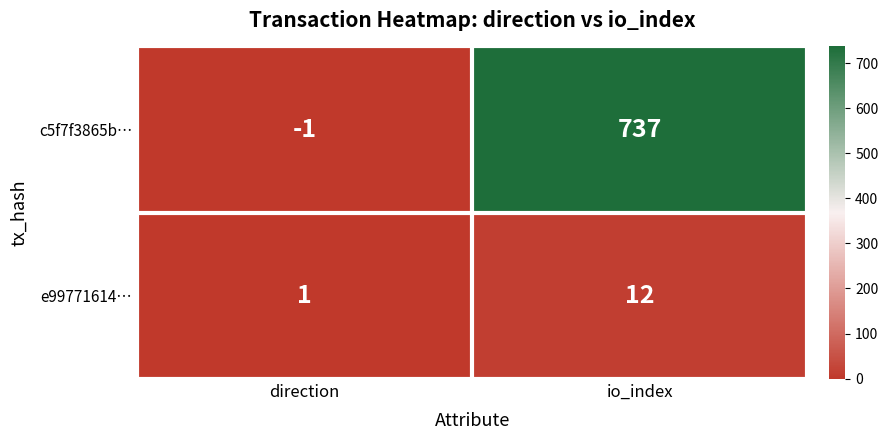

What is the difference between the e99771614… values at io_index and direction?

11